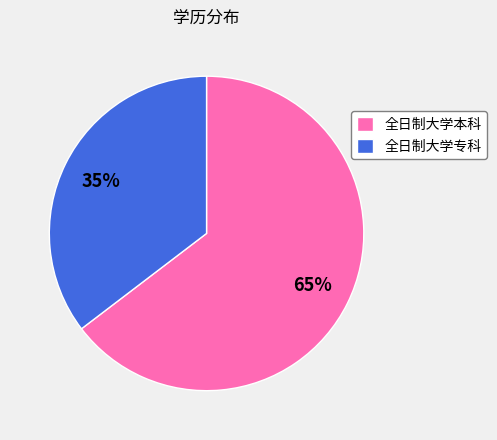

To the nearest percent, what portion does 全日制大学本科 represent?

65%